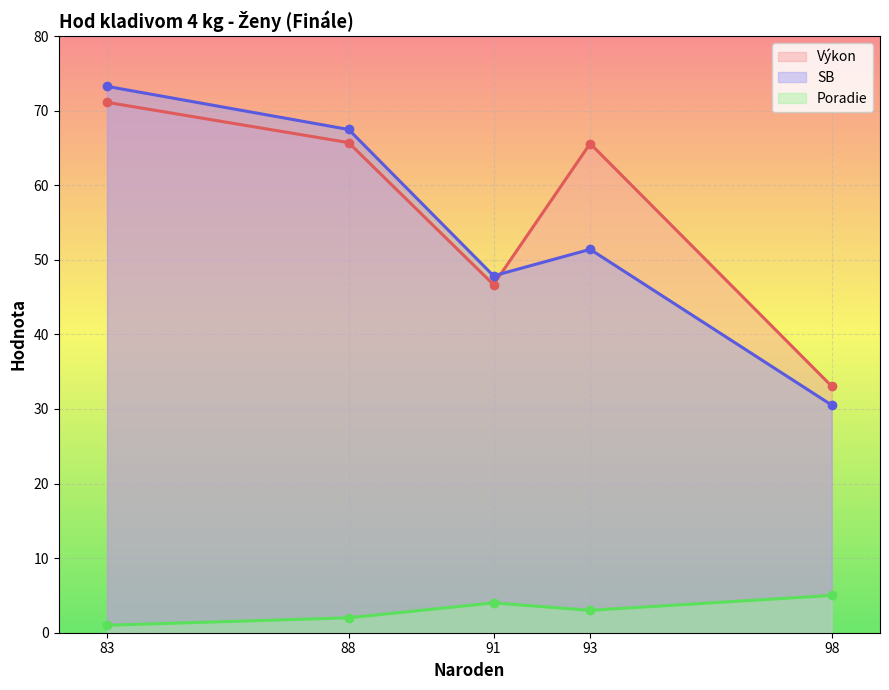

How many lines are shown in the chart?

3